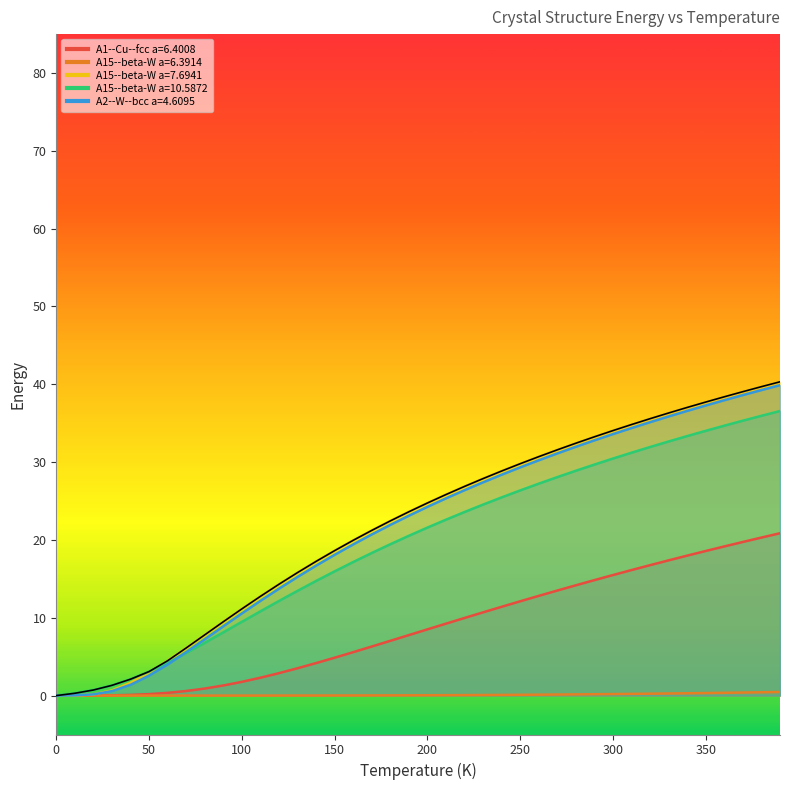

Reading left to right, transcribe all the data shown in this chart.

A1--Cu--fcc a=6.4008: 0.0	0.0	0.0	0.0	0.1	0.2	0.4	0.6	0.9	1.3	1.8	2.3	2.9	3.5	4.2	4.9	5.6	6.3	7.0	7.8	8.5	9.2	10.0	10.7	11.4	12.1	12.8	13.5	14.2	14.8	15.5	16.1	16.8	17.4	18.0	18.6	19.2	19.7	20.3	20.9
A15--beta-W a=6.3914: 0.0	0.0	0.0	0.0	0.0	0.0	0.0	0.0	0.0	0.0	0.0	0.0	0.0	0.0	0.0	0.0	0.0	0.0	0.0	0.0	0.0	0.1	0.1	0.1	0.1	0.1	0.1	0.1	0.2	0.2	0.2	0.2	0.2	0.3	0.3	0.3	0.4	0.4	0.4	0.5
A15--beta-W a=7.6941: 0.0	0.0	0.2	0.7	1.6	3.0	4.5	6.1	7.8	9.5	11.1	12.8	14.3	15.8	17.2	18.6	20.0	21.2	22.4	23.6	24.7	25.8	26.9	27.9	28.9	29.8	30.7	31.6	32.4	33.3	34.1	34.8	35.6	36.3	37.0	37.7	38.4	39.1	39.7	40.3
A15--beta-W a=10.5872: 0.0	0.3	0.7	1.3	2.1	3.1	4.2	5.5	6.8	8.1	9.5	10.8	12.2	13.5	14.7	16.0	17.2	18.3	19.4	20.5	21.6	22.6	23.6	24.5	25.5	26.4	27.2	28.1	28.9	29.7	30.5	31.2	31.9	32.7	33.3	34.0	34.7	35.3	36.0	36.6
A2--W--bcc a=4.6095: 0.0	0.0	0.2	0.6	1.4	2.6	4.0	5.6	7.2	8.9	10.6	12.2	13.7	15.2	16.7	18.1	19.4	20.7	21.9	23.1	24.3	25.3	26.4	27.4	28.4	29.3	30.2	31.1	32.0	32.8	33.6	34.4	35.1	35.9	36.6	37.3	38.0	38.6	39.3	39.9